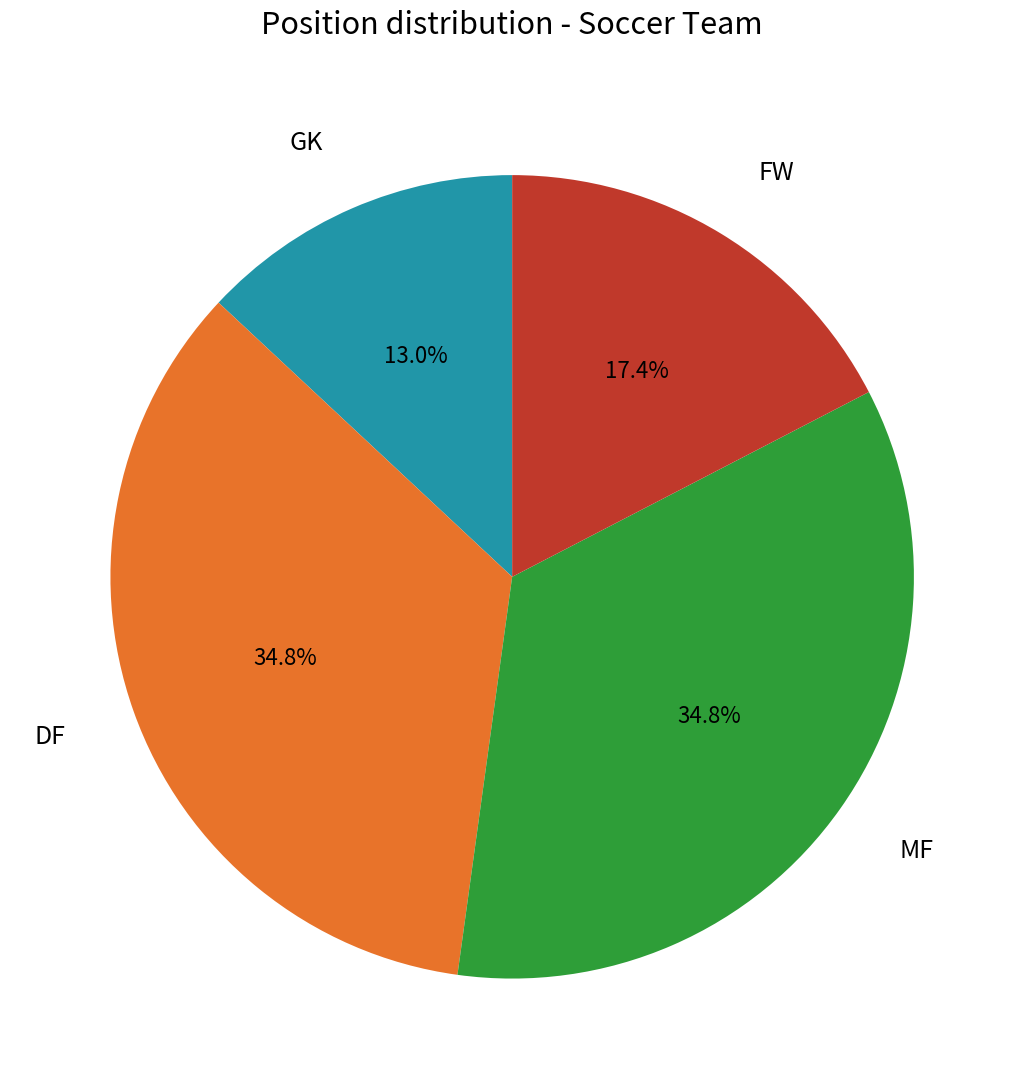

Is there any slice that represents more than half of the pie?

No